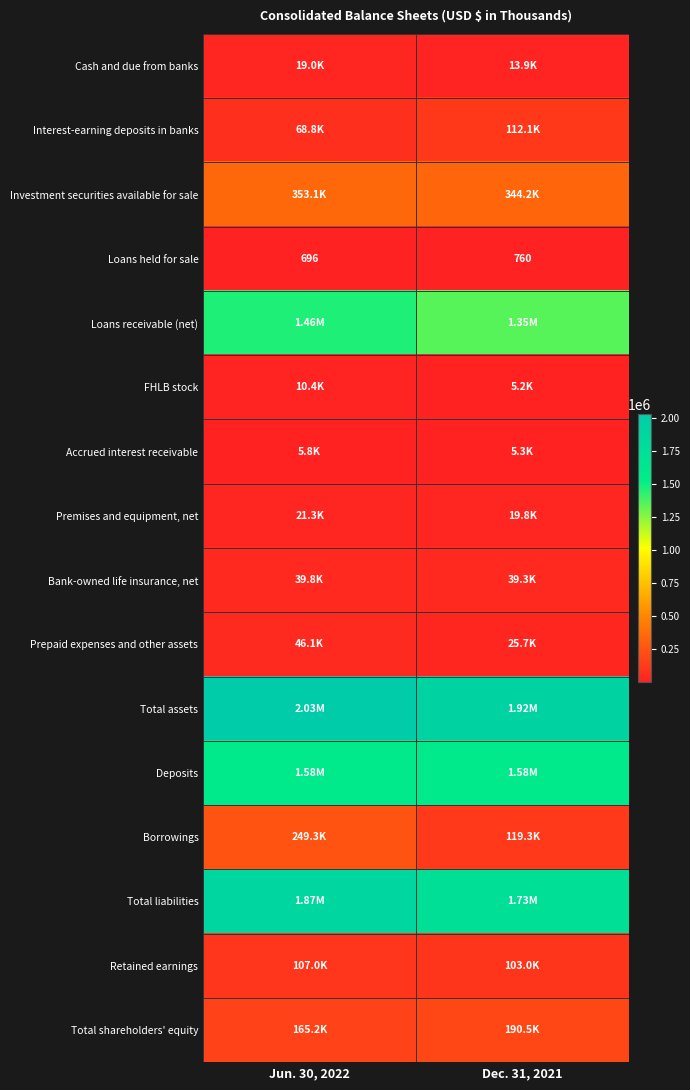

What is the difference between the Loans held for sale values at Jun. 30, 2022 and Dec. 31, 2021?

64